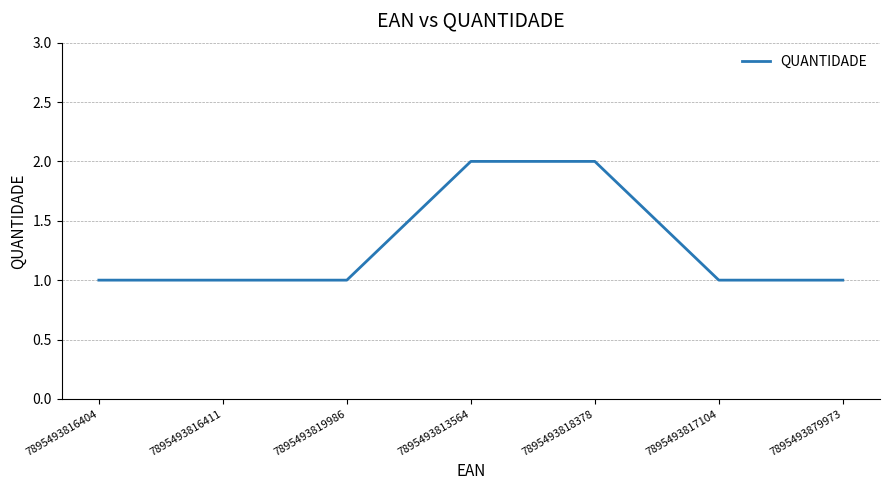

Count the number of categories in the chart.

7